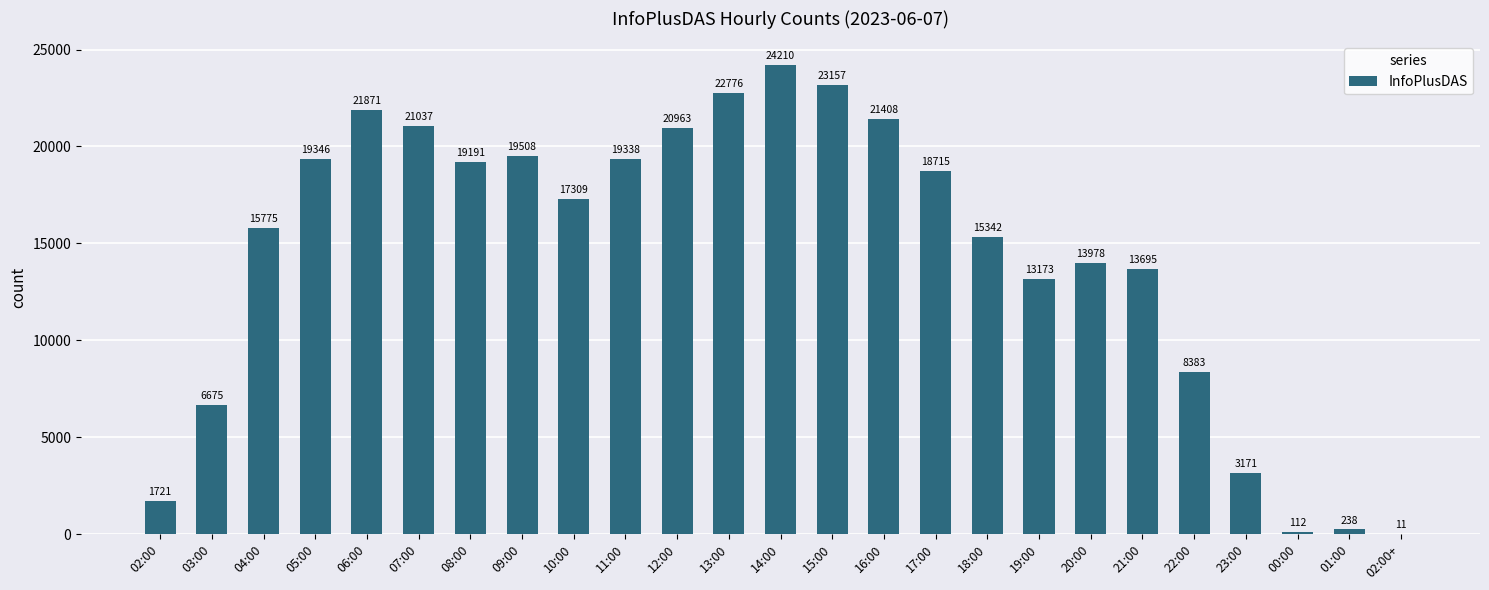

What is the greatest value displayed?

24210